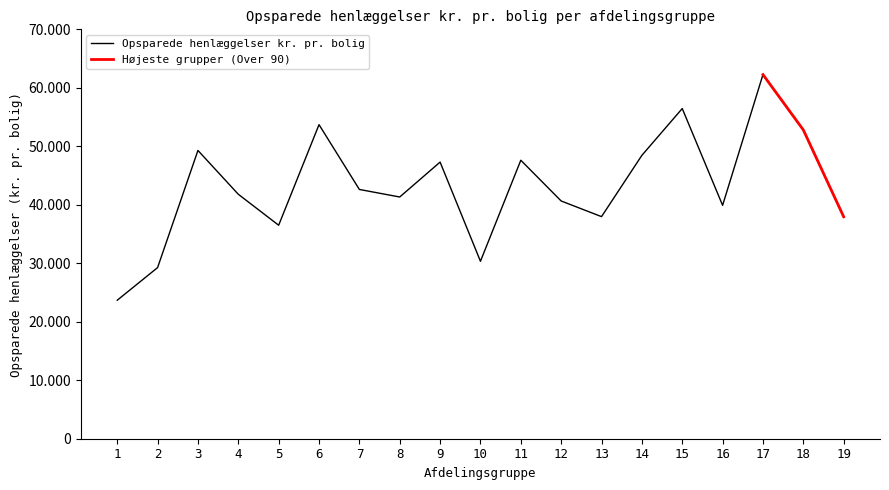

The value at 8 is 41332. True or false?

True